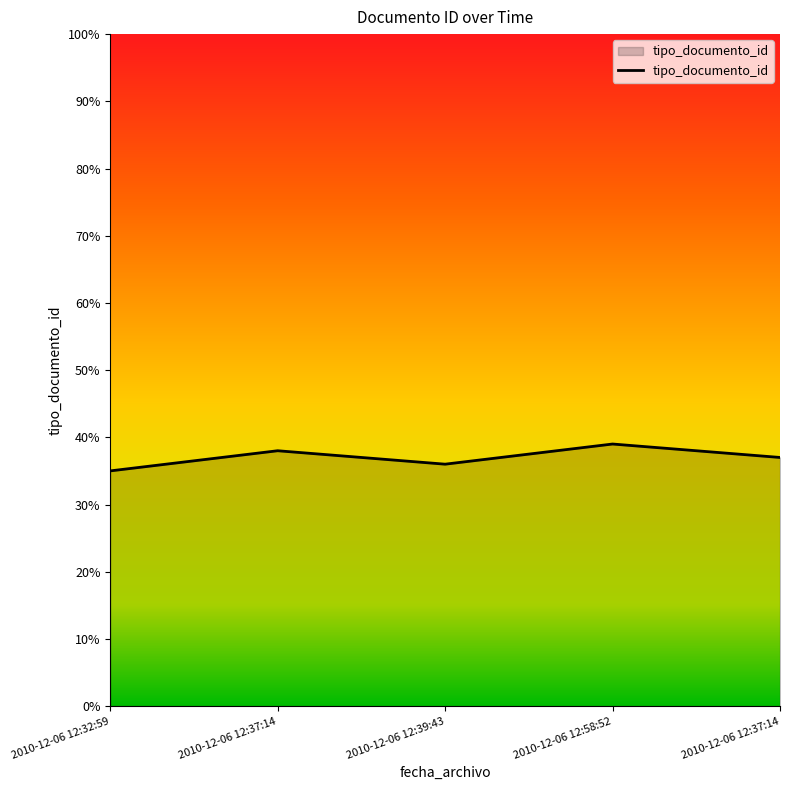

How many categories are shown in the chart?

5